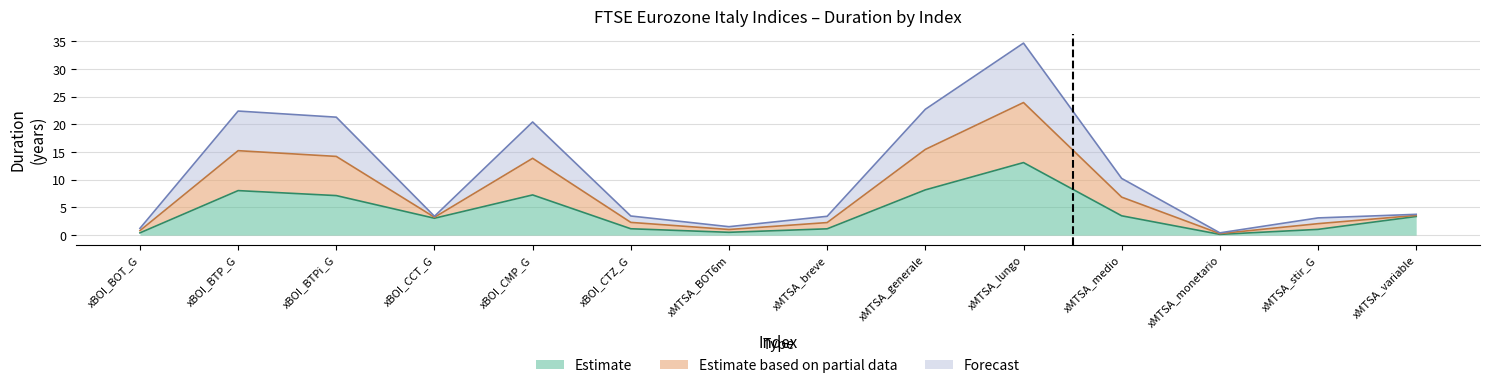

How many lines are shown in the chart?

3